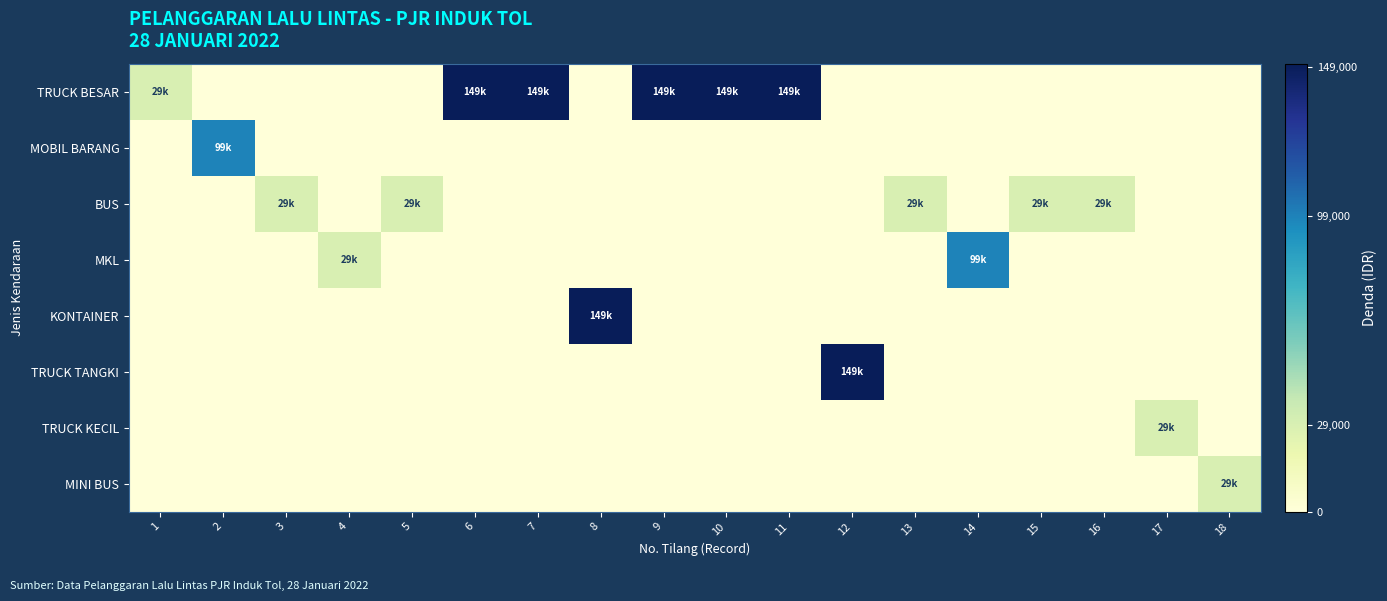

Reading right to left, what are all the values shown in this chart?

TRUCK BESAR: 18=0	17=0	16=0	15=0	14=0	13=0	12=0	11=149000	10=149000	9=149000	8=0	7=149000	6=149000	5=0	4=0	3=0	2=0	1=29000
MOBIL BARANG: 18=0	17=0	16=0	15=0	14=0	13=0	12=0	11=0	10=0	9=0	8=0	7=0	6=0	5=0	4=0	3=0	2=99000	1=0
BUS: 18=0	17=0	16=29000	15=29000	14=0	13=29000	12=0	11=0	10=0	9=0	8=0	7=0	6=0	5=29000	4=0	3=29000	2=0	1=0
MKL: 18=0	17=0	16=0	15=0	14=99000	13=0	12=0	11=0	10=0	9=0	8=0	7=0	6=0	5=0	4=29000	3=0	2=0	1=0
KONTAINER: 18=0	17=0	16=0	15=0	14=0	13=0	12=0	11=0	10=0	9=0	8=149000	7=0	6=0	5=0	4=0	3=0	2=0	1=0
TRUCK TANGKI: 18=0	17=0	16=0	15=0	14=0	13=0	12=149000	11=0	10=0	9=0	8=0	7=0	6=0	5=0	4=0	3=0	2=0	1=0
TRUCK KECIL: 18=0	17=29000	16=0	15=0	14=0	13=0	12=0	11=0	10=0	9=0	8=0	7=0	6=0	5=0	4=0	3=0	2=0	1=0
MINI BUS: 18=29000	17=0	16=0	15=0	14=0	13=0	12=0	11=0	10=0	9=0	8=0	7=0	6=0	5=0	4=0	3=0	2=0	1=0